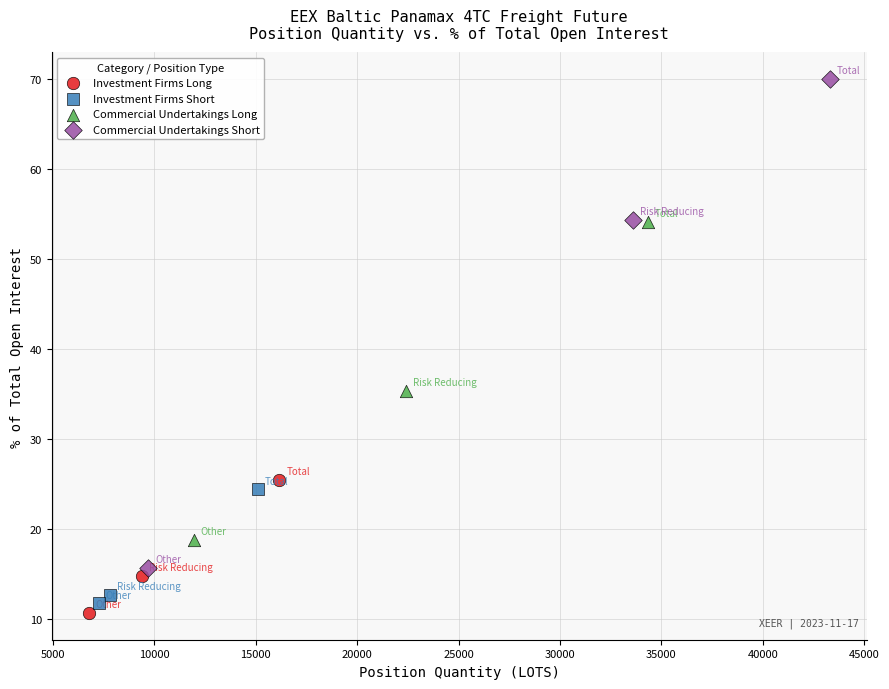

Which series contains the highest Y value?

Commercial Undertakings Short